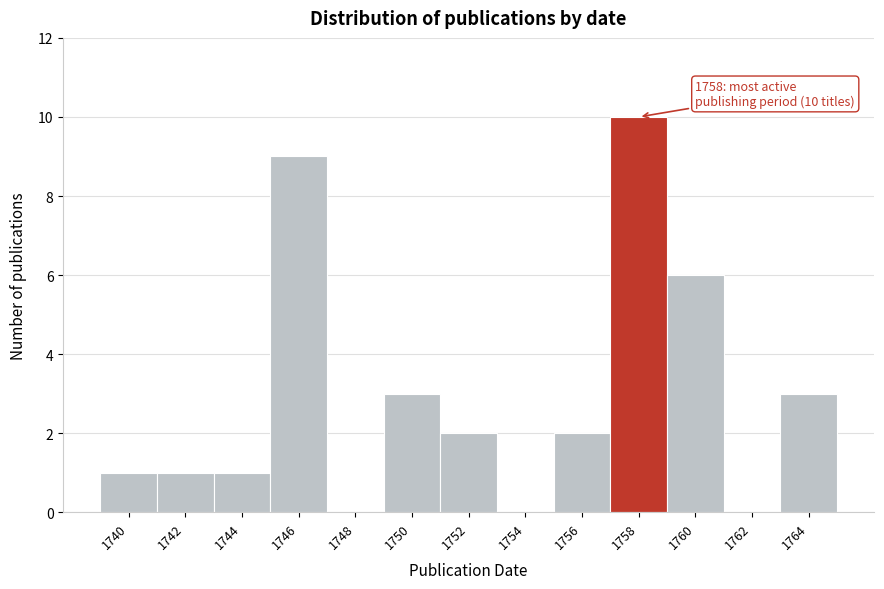

Reading left to right, extract all data points from this chart.

1740=1	1742=1	1744=1	1746=9	1748=0	1750=3	1752=2	1754=0	1756=2	1758=10	1760=6	1762=0	1764=3